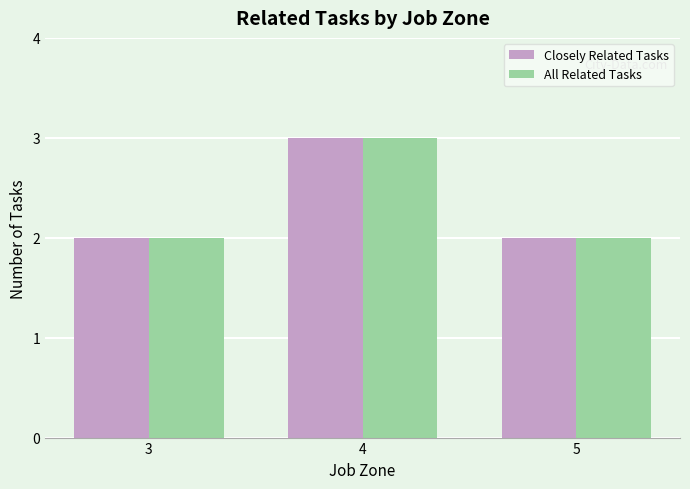

The Closely Related Tasks series shows 2 at 3. True or false?

True